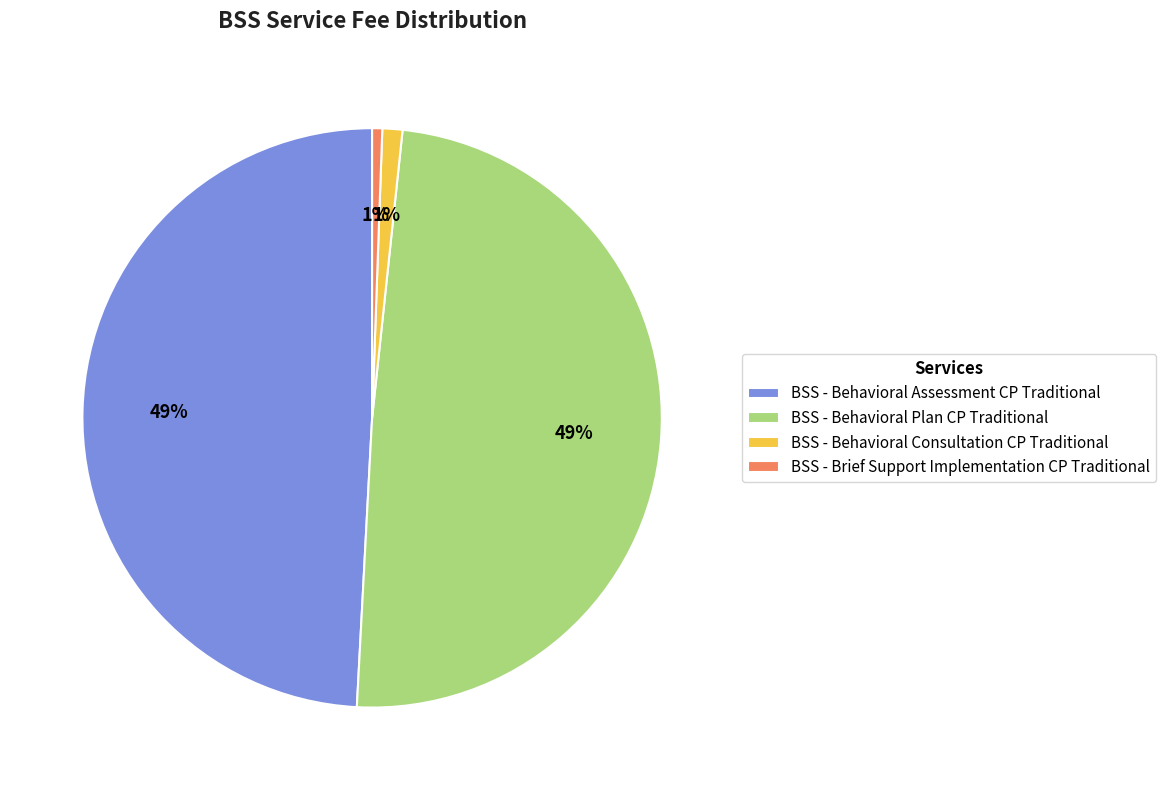

To the nearest percent, what is the difference between the BSS - Behavioral Plan CP Traditional and BSS - Behavioral Consultation CP Traditional slice percentages?

48%